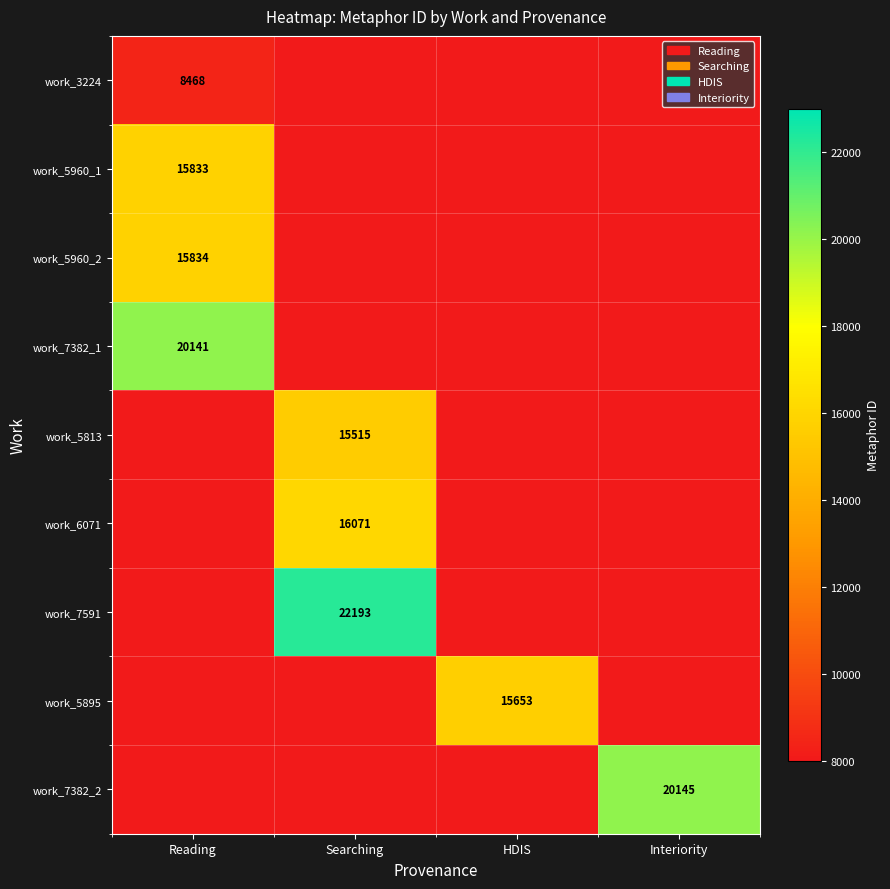

The work_5813 series shows 20650 at Searching. True or false?

False